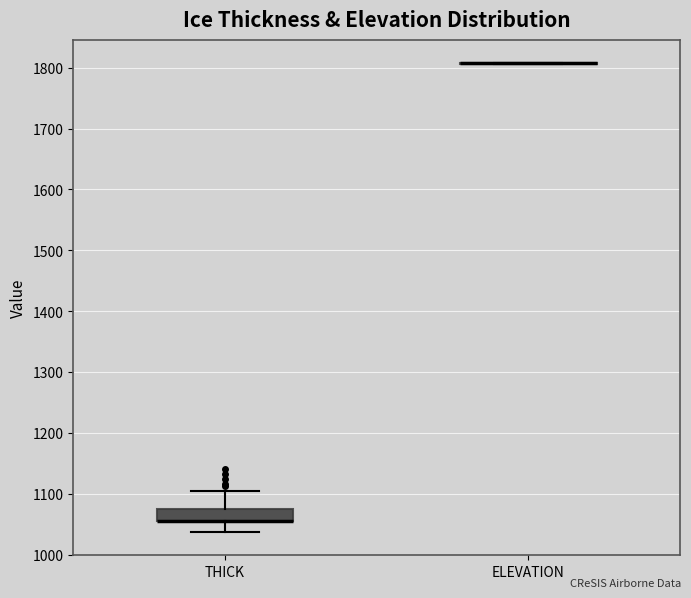

Where is the lower edge of the box for THICK on the y-axis? The values are not printed on the chart, so give them approximately, as read against the axis.

1060